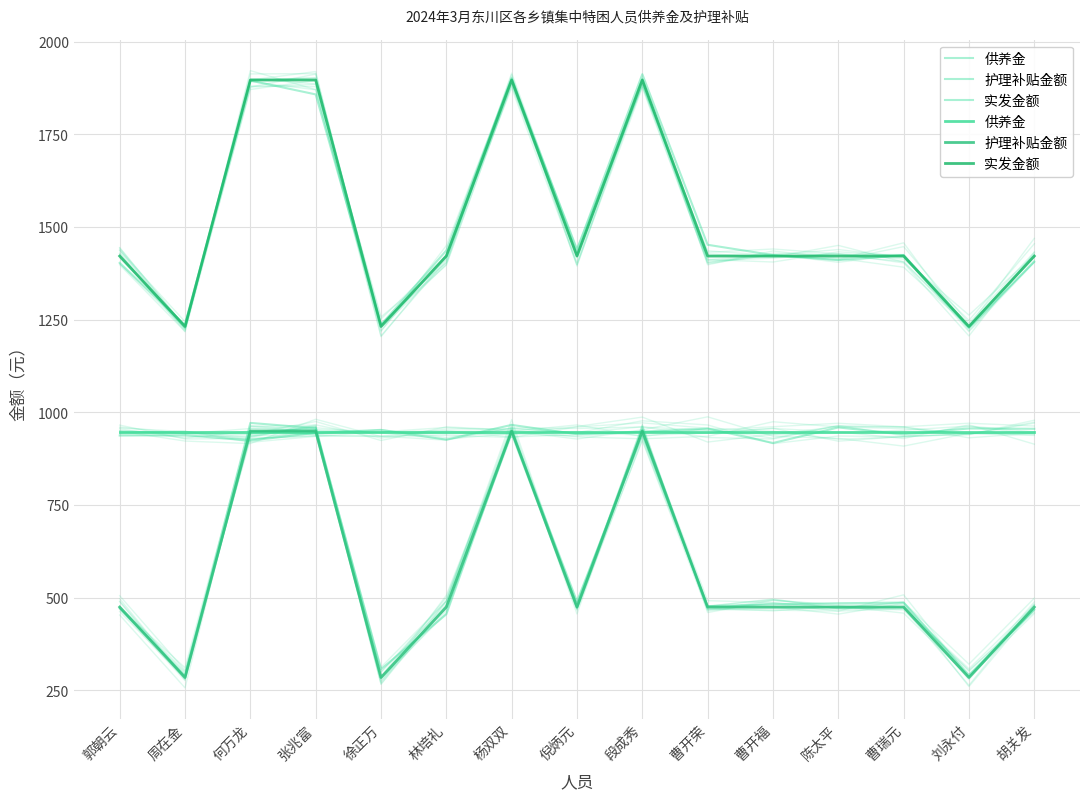

Between 刘永付 and 杨双双, which is larger?

刘永付